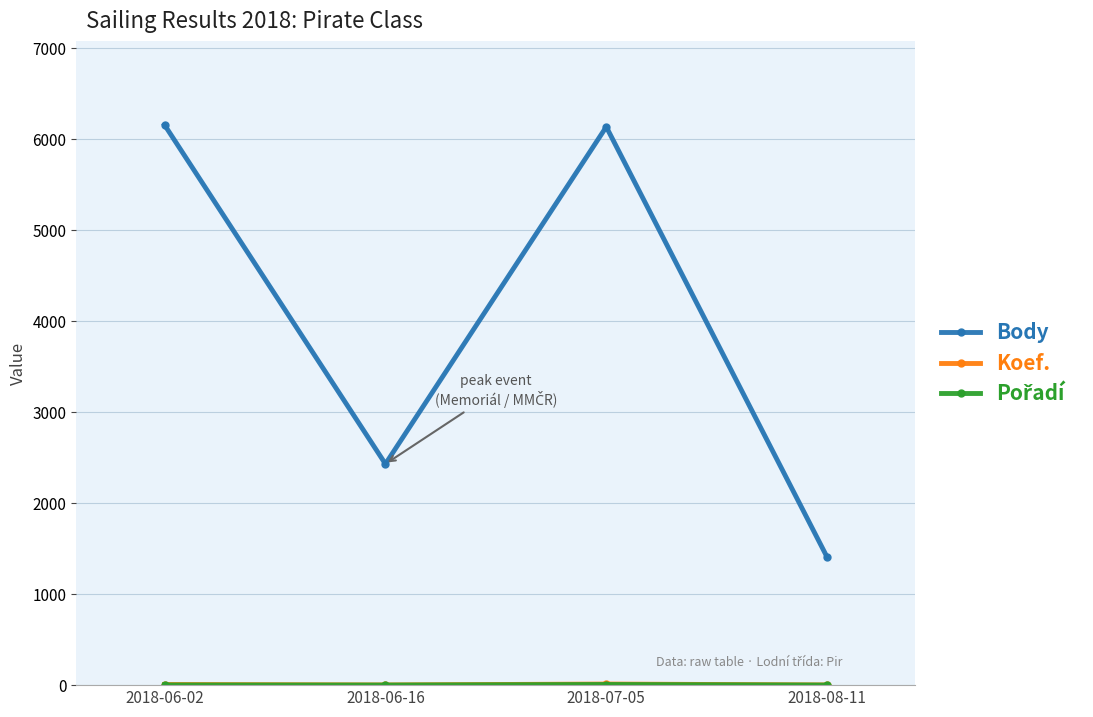

At which label is Body closest to 3780?

2018-06-16